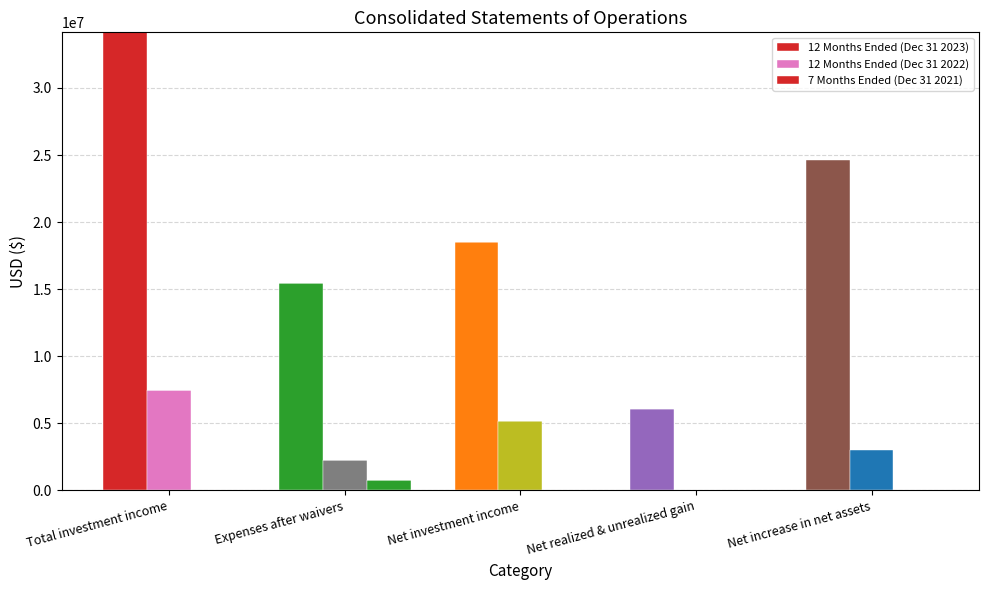

How many bars are there in each group?

3